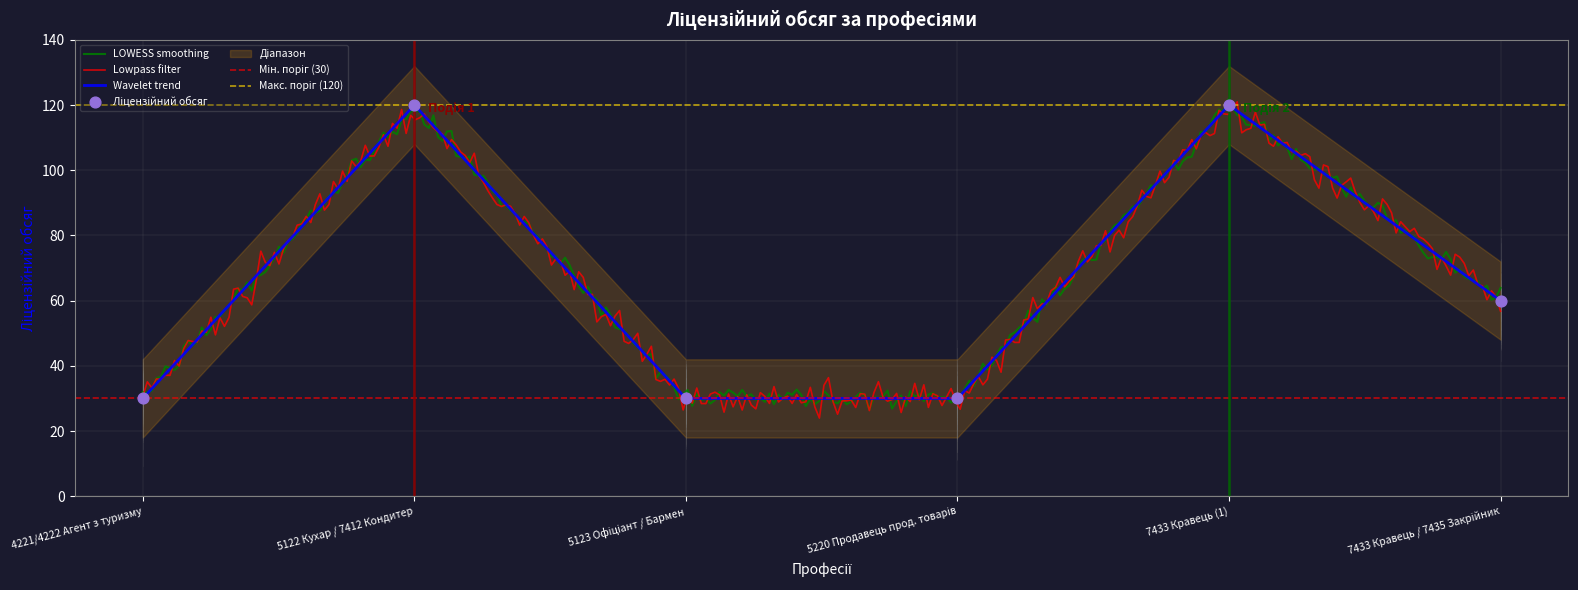

What is the maximum value for Wavelet trend?

120